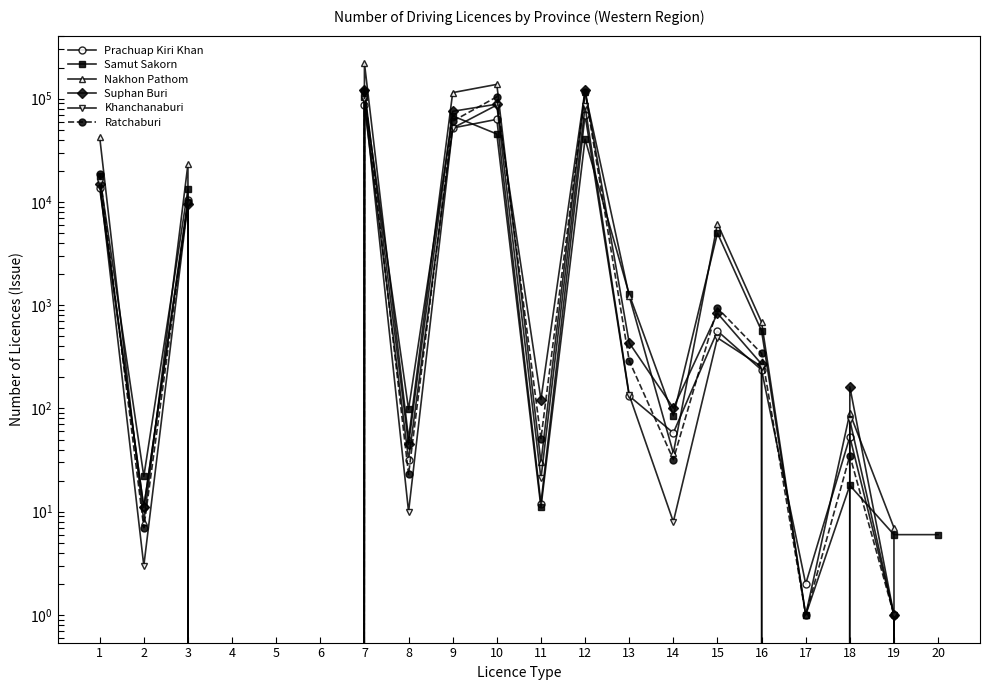

Does the chart display data point markers on the line(s)?

Yes